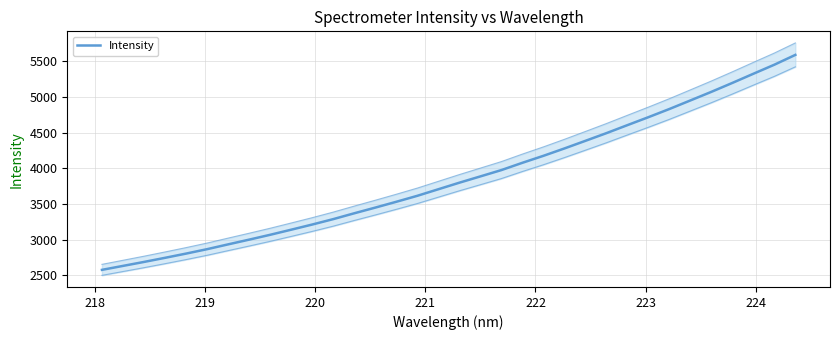

Is this an area chart (filled region under the line)?

No